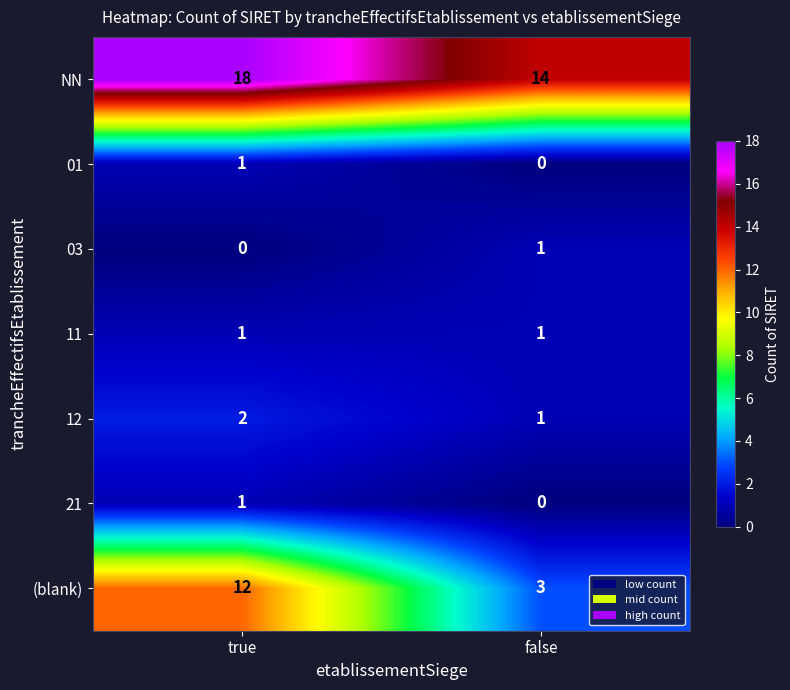

At which label does 21 reach its peak?

true